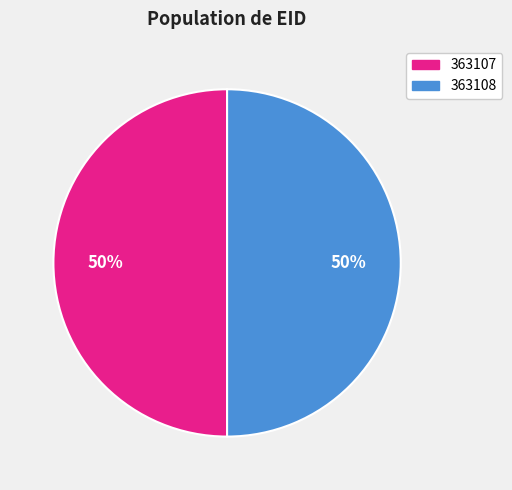

What percentage is the 363107 slice, to the nearest percent?

50%